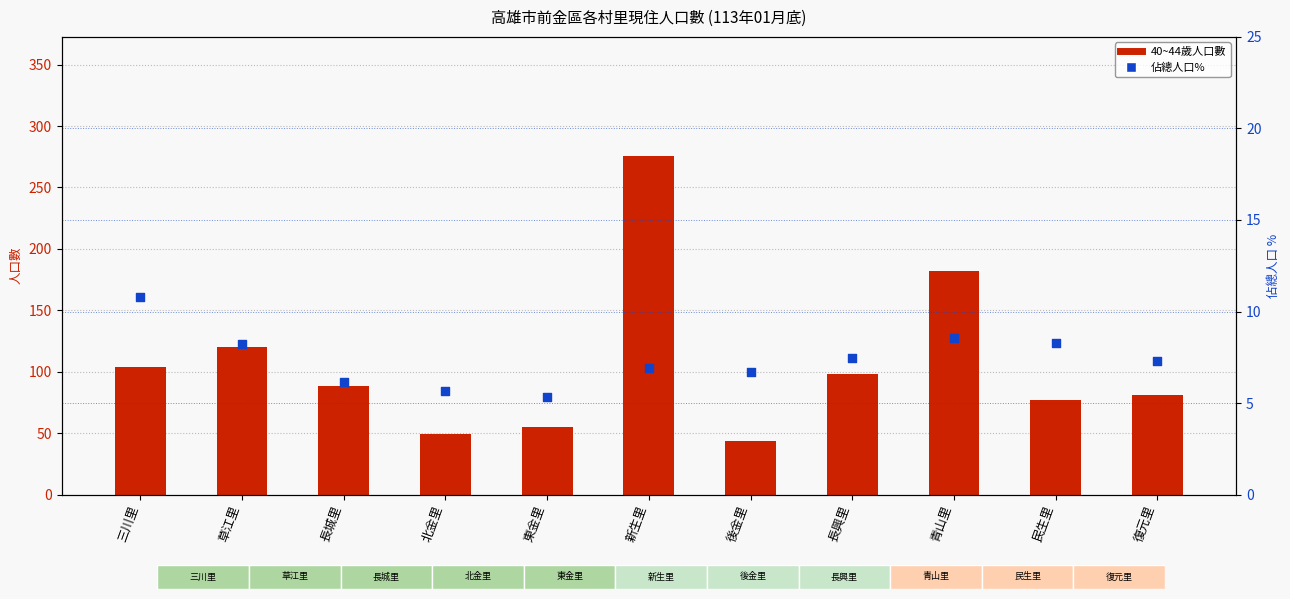

What are all the series names shown in the legend?

40~44歲人口數, 佔總人口%